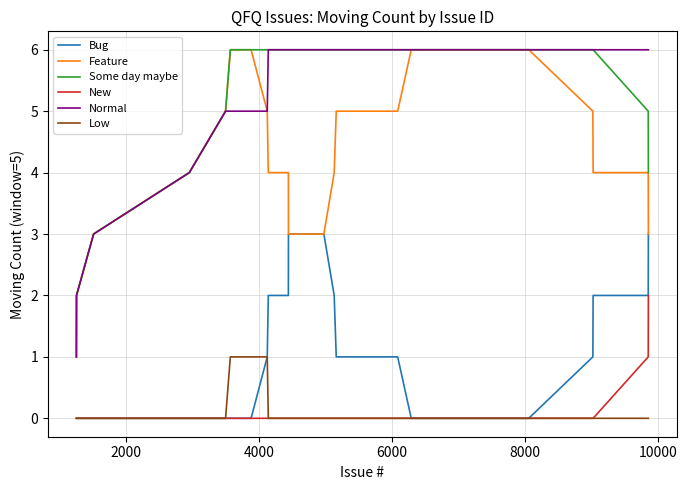

What is the minimum value for Normal?

1